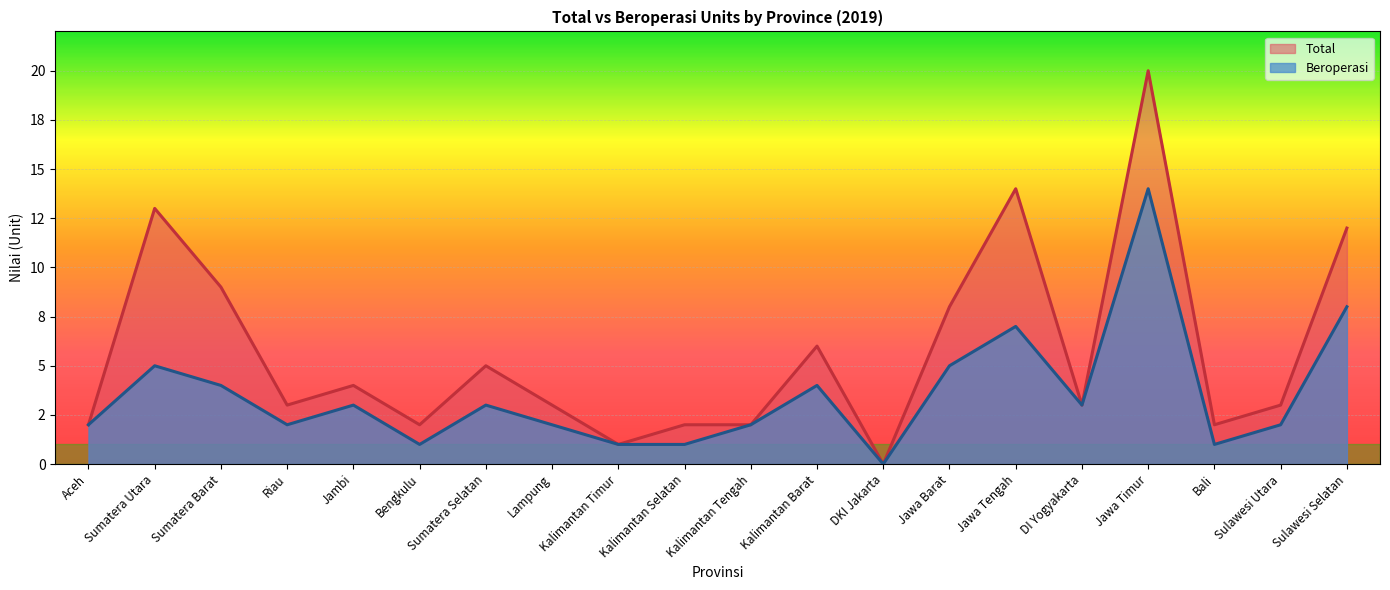

The Beroperasi series shows 5 at Jawa Barat. True or false?

True